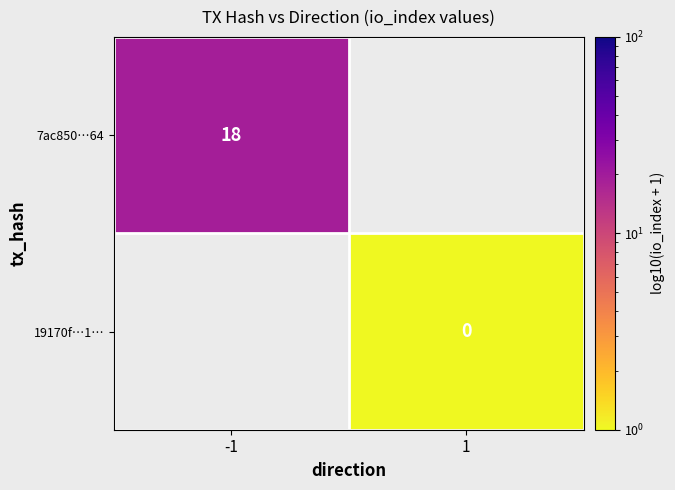

Which category has the highest value in the 7ac850…64 series?

-1